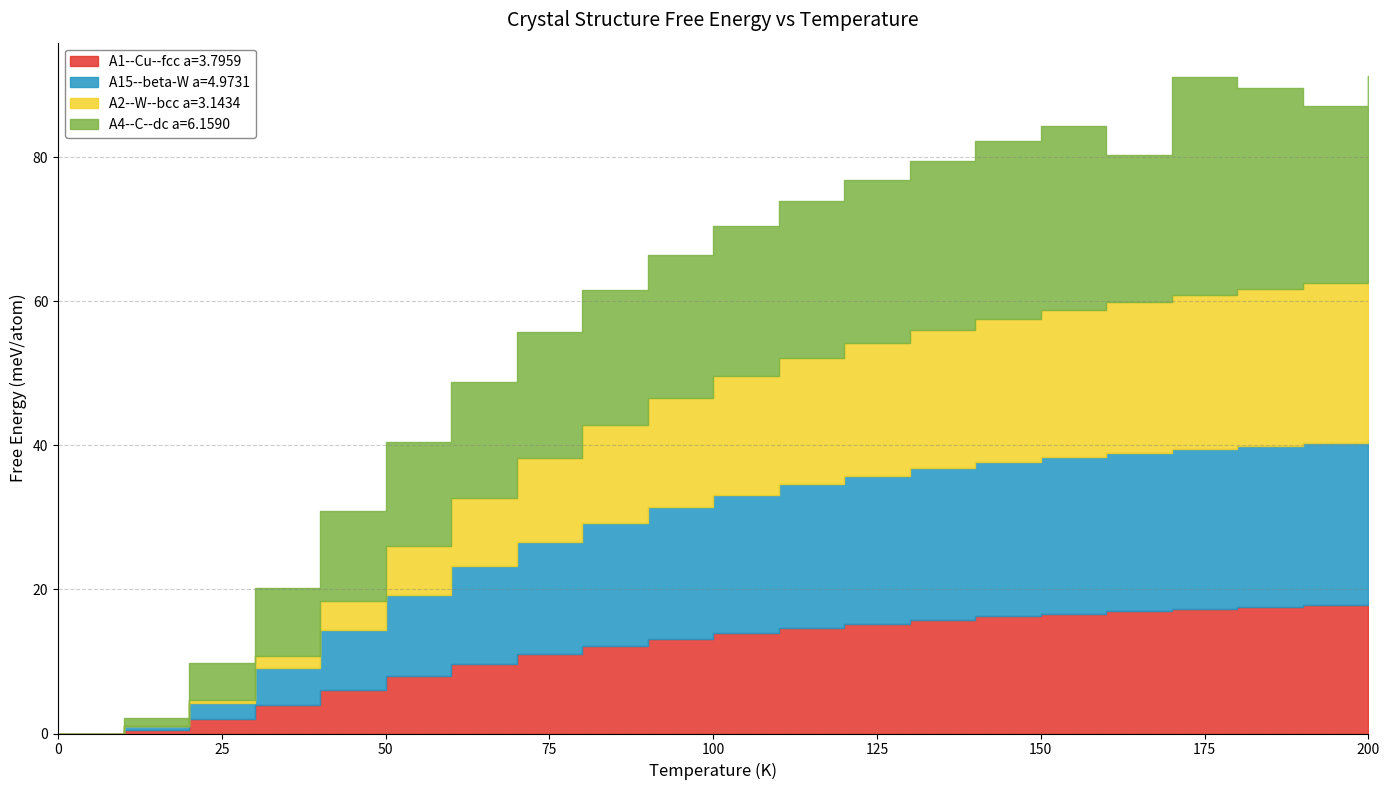

At which label is A2--W--bcc a=3.1434 closest to 11?

70